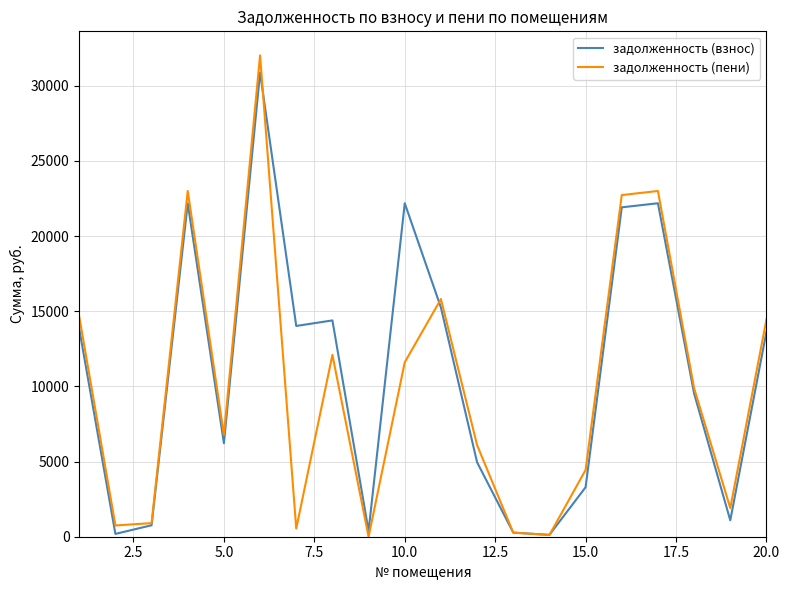

Which series has the largest range (max minus min)?

задолженность (пени)